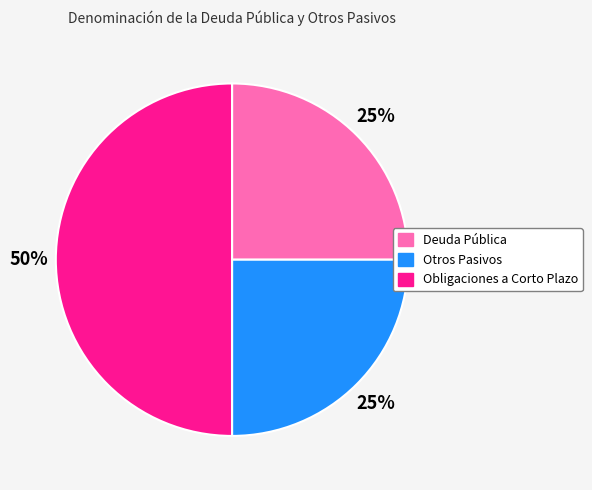

What is the largest slice in the pie chart?

Obligaciones a Corto Plazo